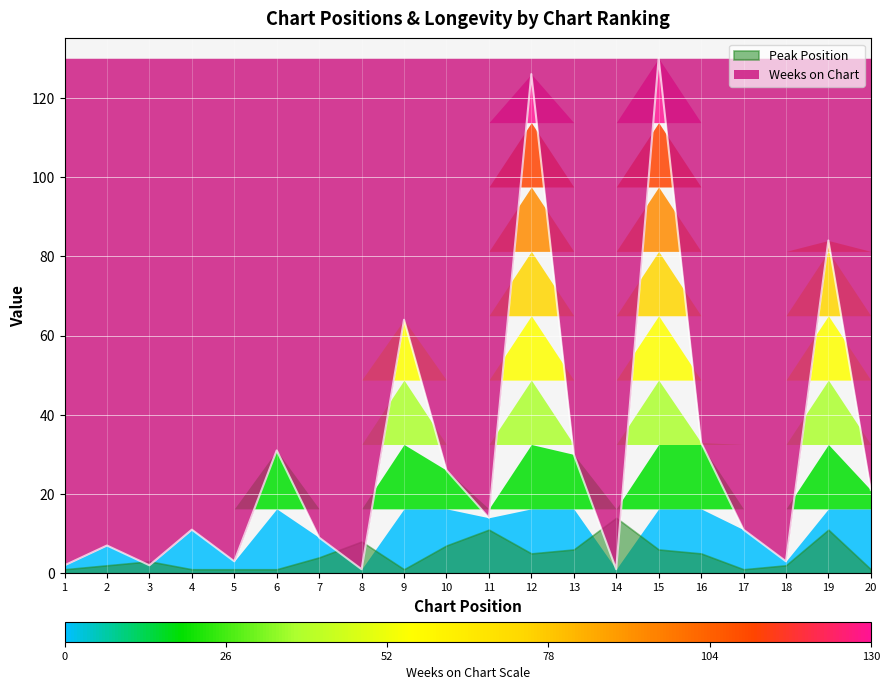

How many lines are shown in the chart?

1